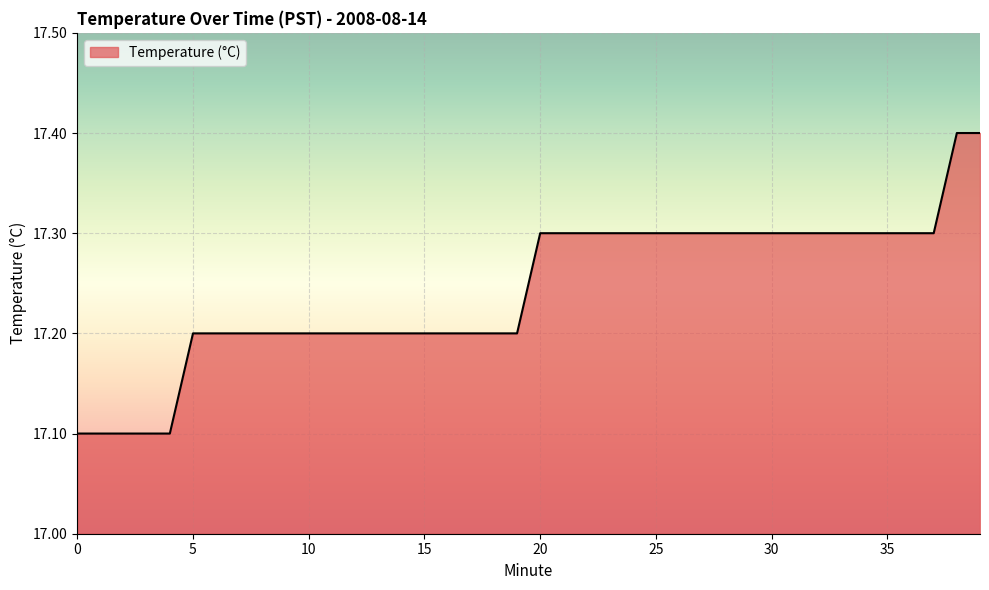

What is the smallest value displayed?

17.1